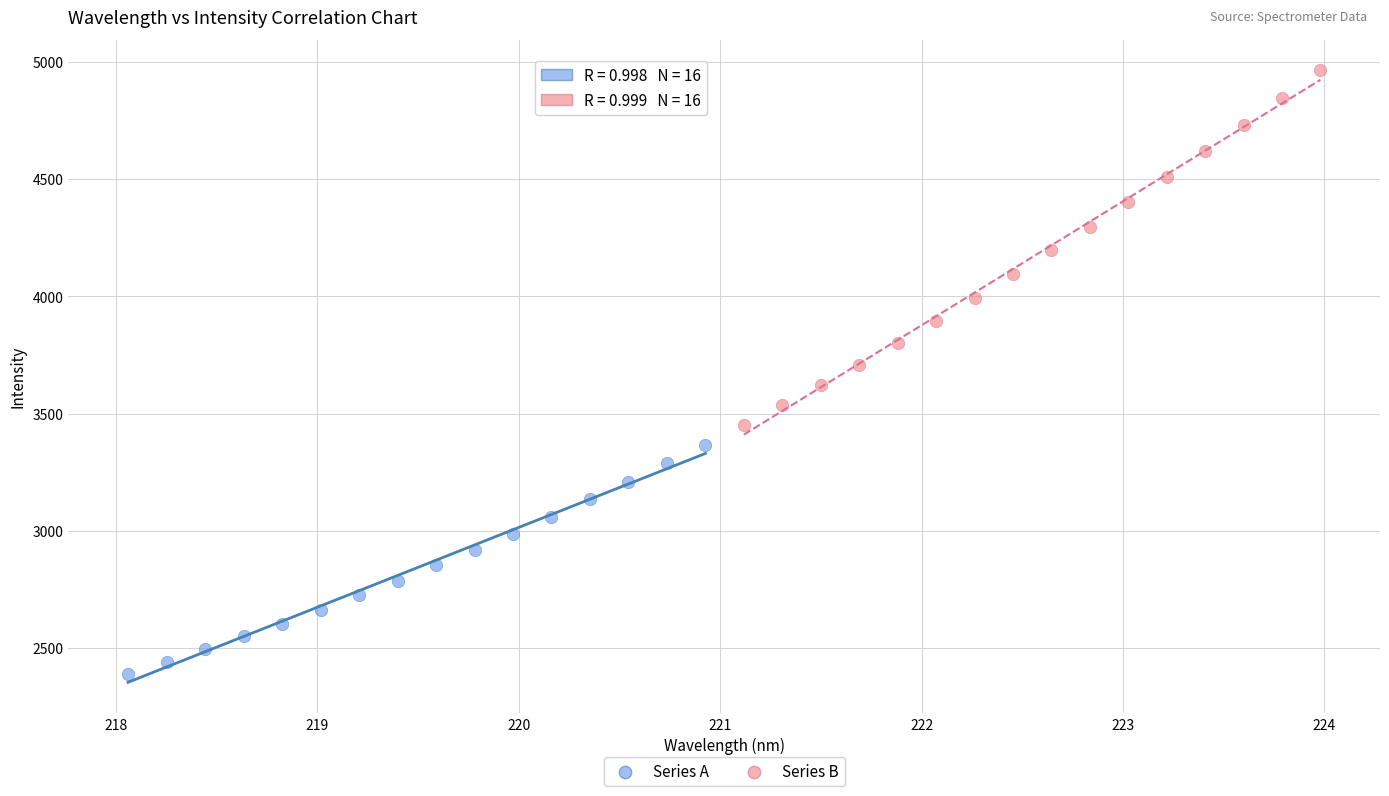

Which series contains the lowest Y value?

Series A